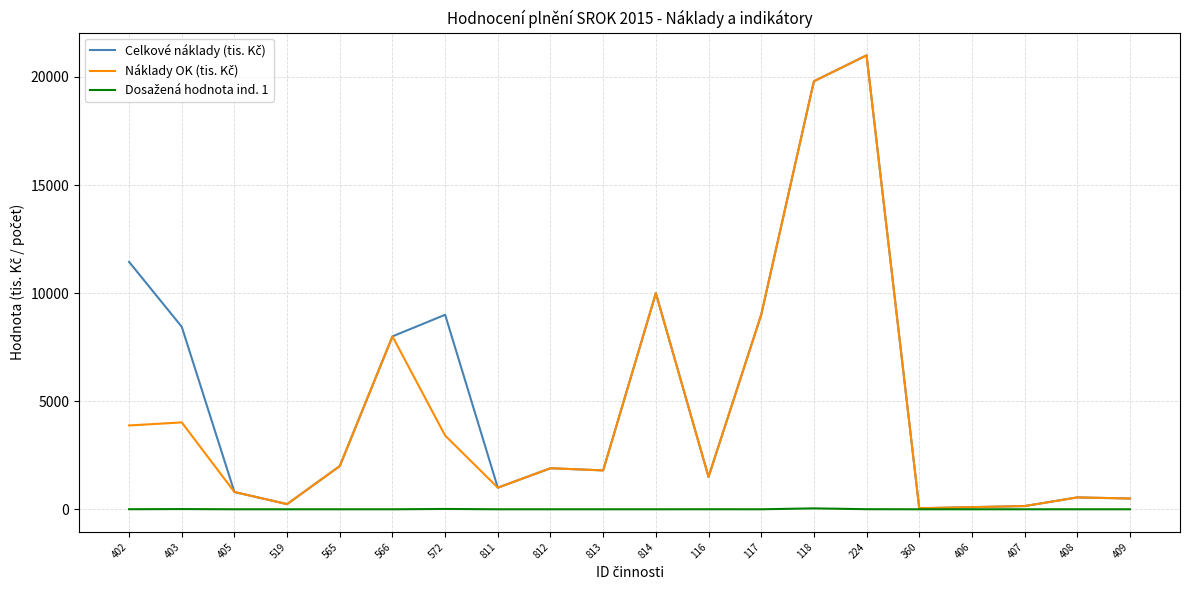

At which category is the sum across all series the highest?

224